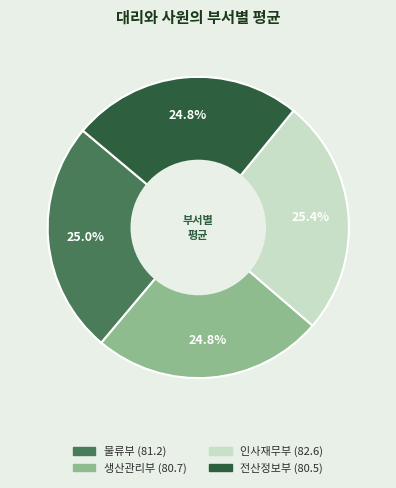

What is the ratio of the value at 물류부 to the value at 생산관리부?

1.0